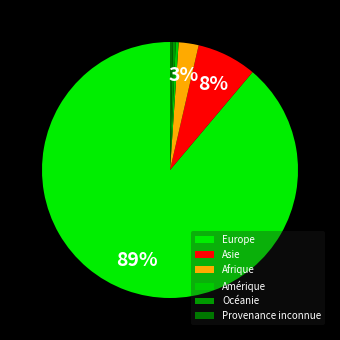

Count the number of slices in the pie.

6